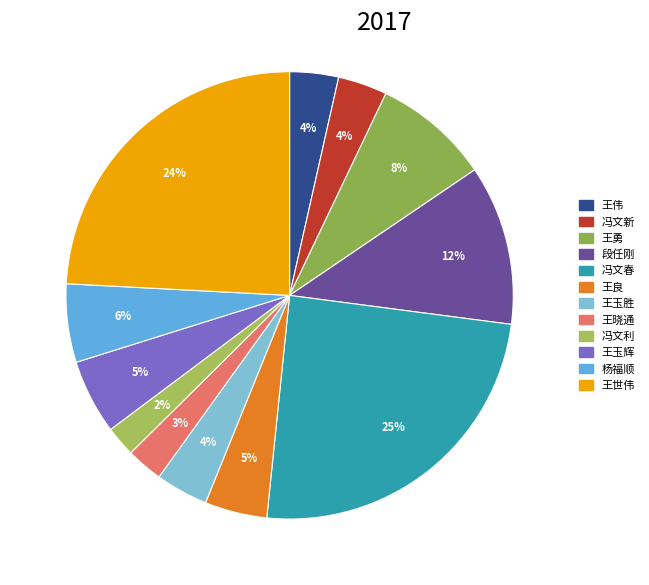

Count the number of slices in the pie.

12